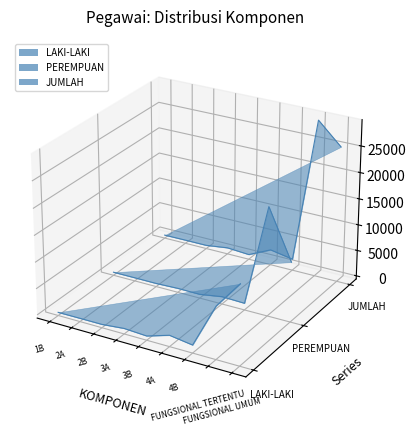

What is the label of the 2nd point from the right?

FUNGSIONAL TERTENTU